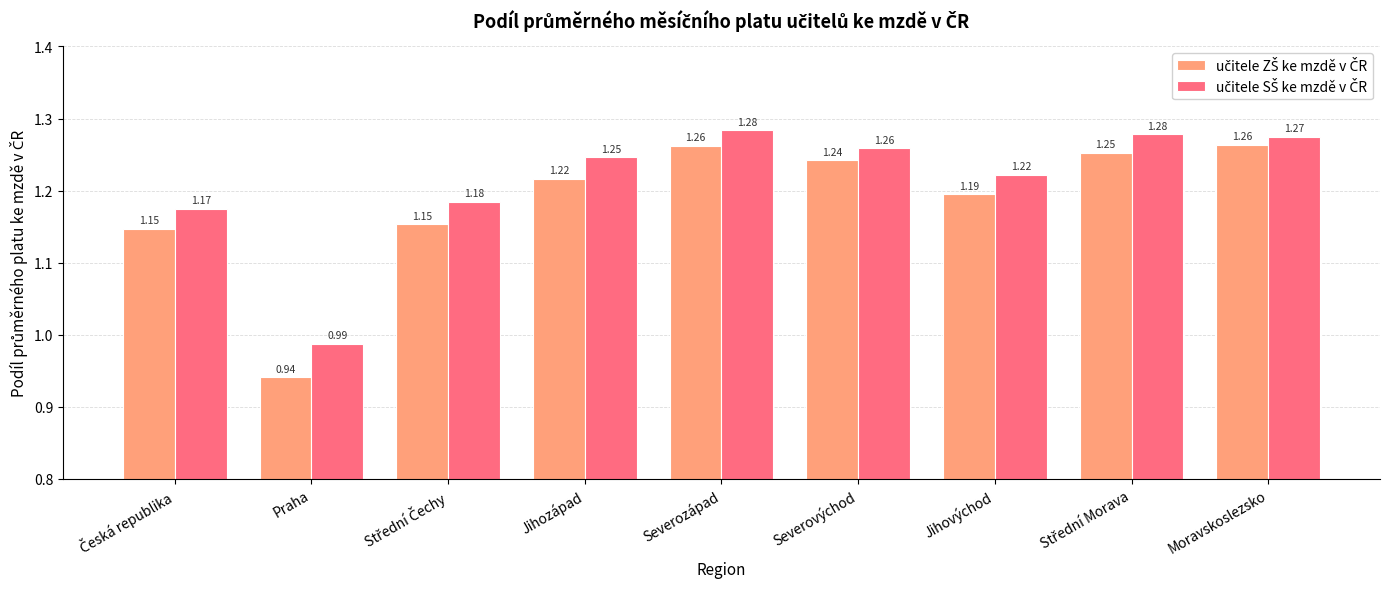

At how many categories does at least one series exceed 1?

8